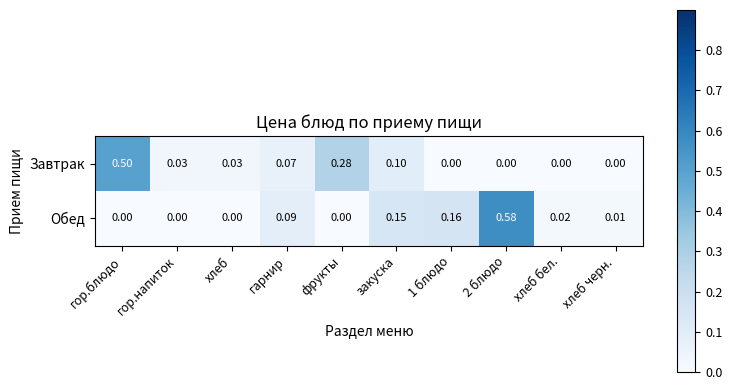

How many categories are shown in the chart?

10